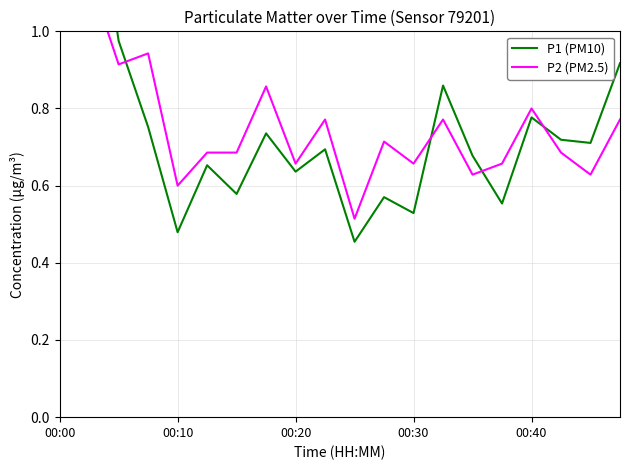

What is the spread (max minus min) of values at 11?

0.1